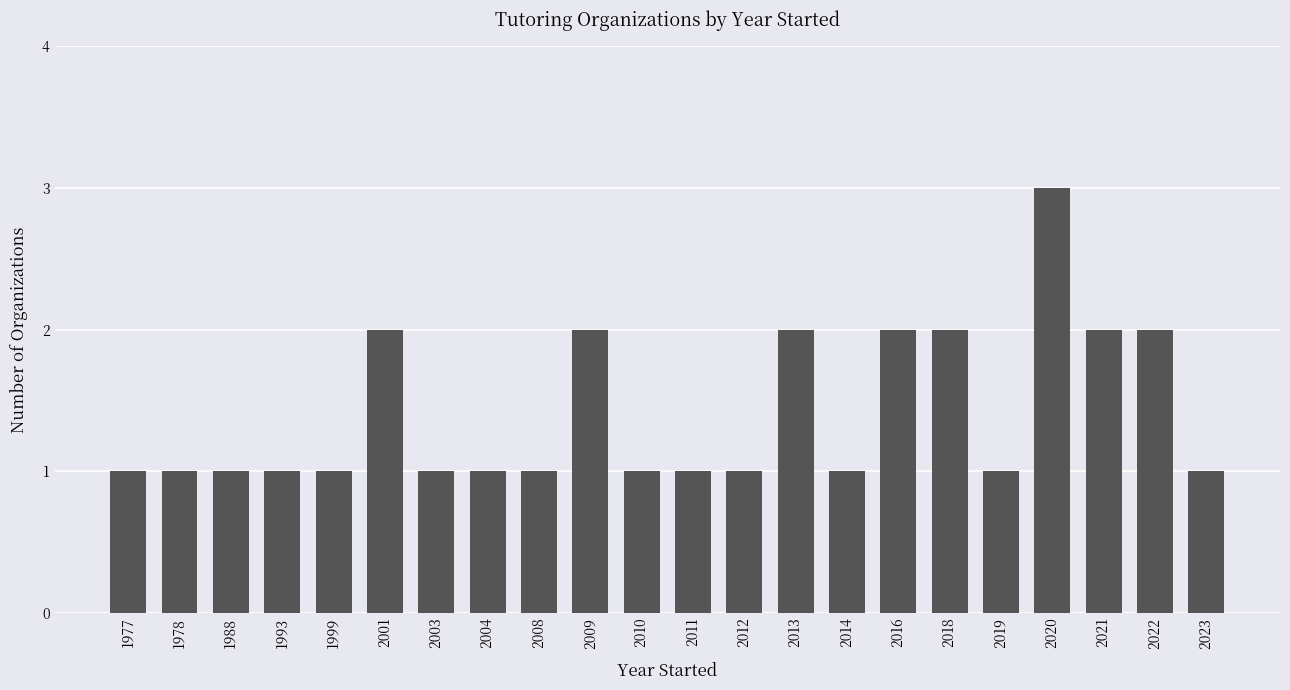

How many data points does each series have?

22